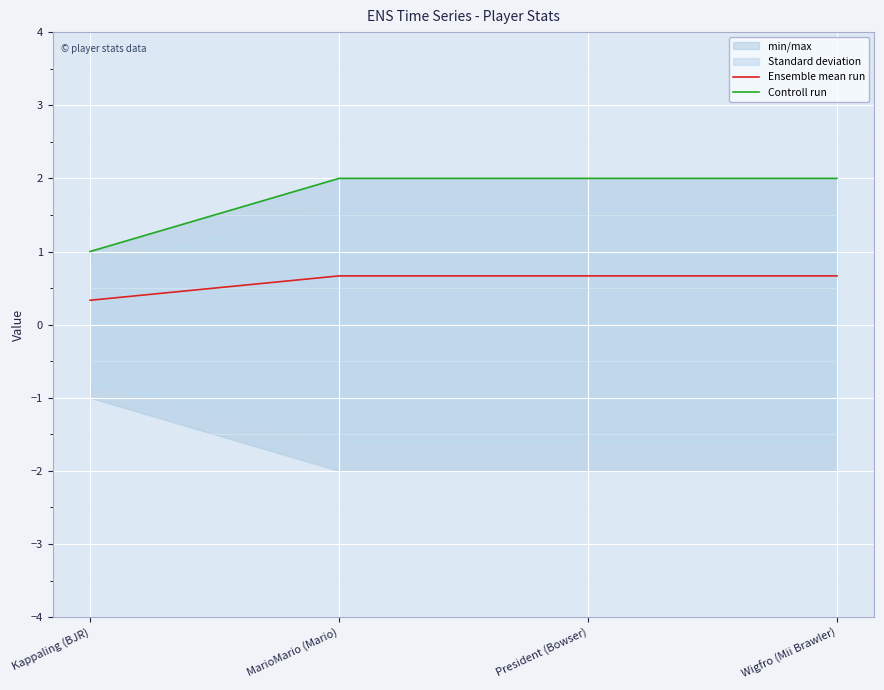

The Ensemble mean run series shows 1.1 at Wigfro (Mii Brawler). True or false?

False